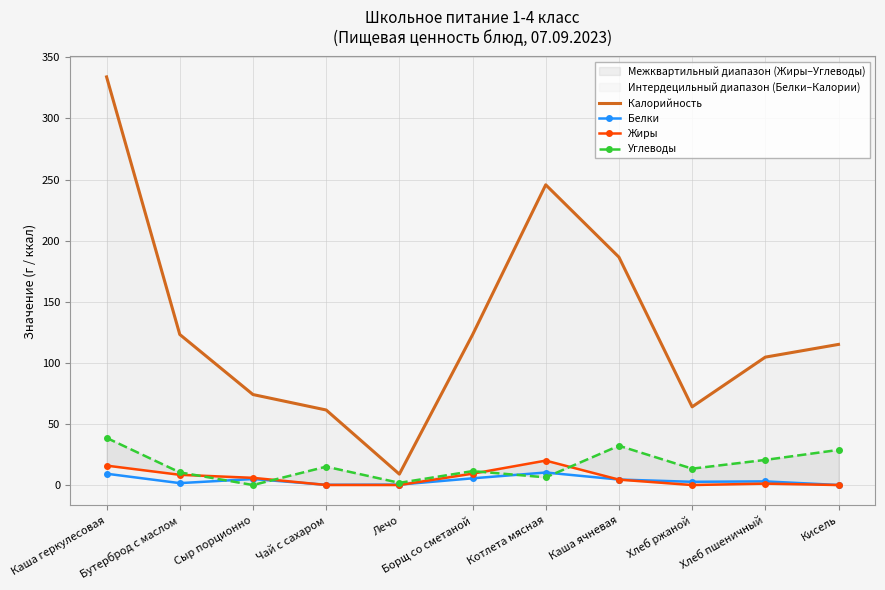

The Жиры series shows 6.9 at Каша ячневая. True or false?

False